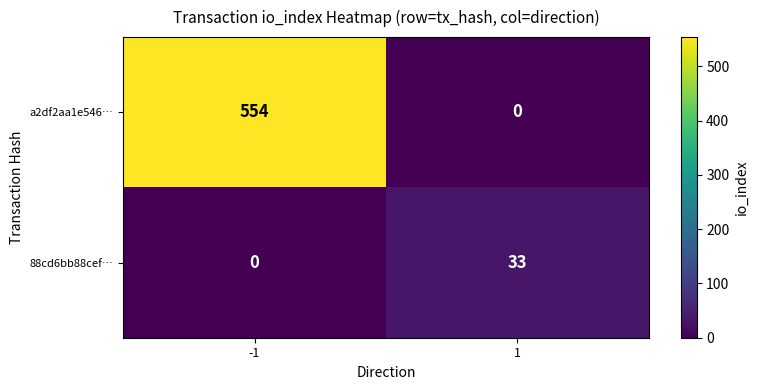

What is the average value of the a2df2aa1e546… series?

277